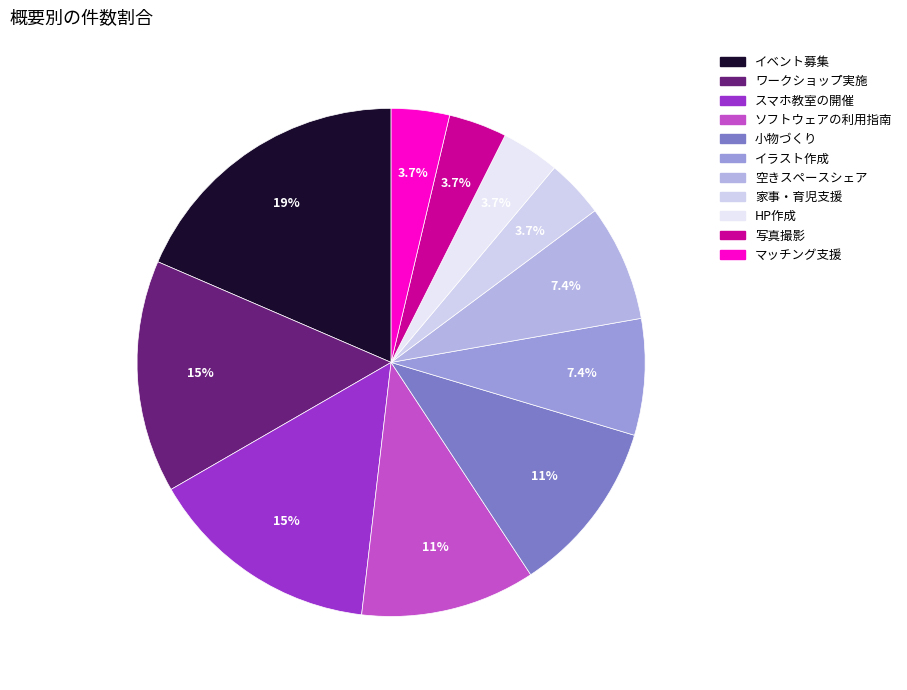

To the nearest percent, what portion does ソフトウェアの利用指南 represent?

11%